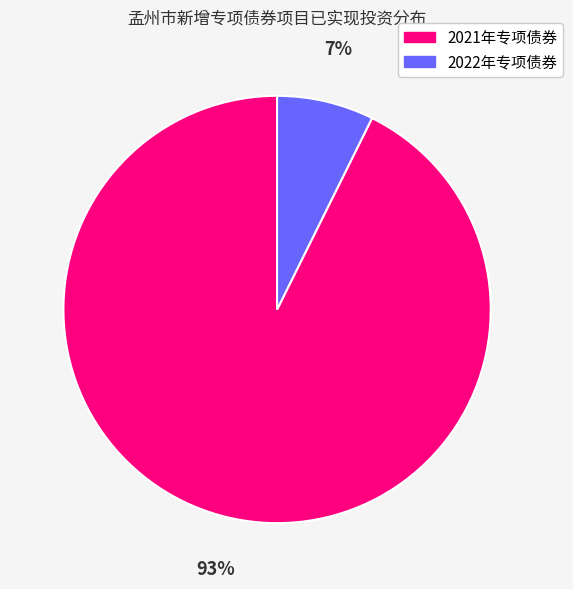

To the nearest percent, what is the average slice percentage?

50%